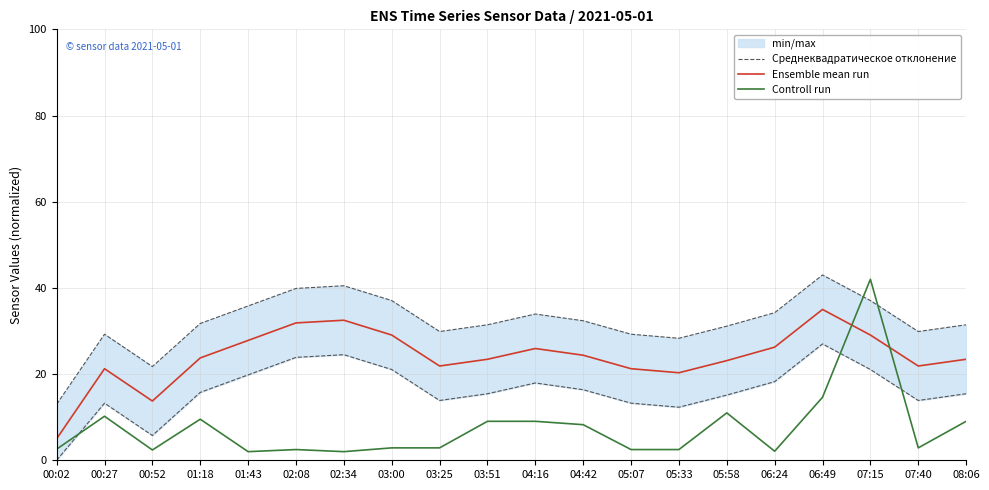

True or false: Controll run and Ensemble mean run cross at least once.

True